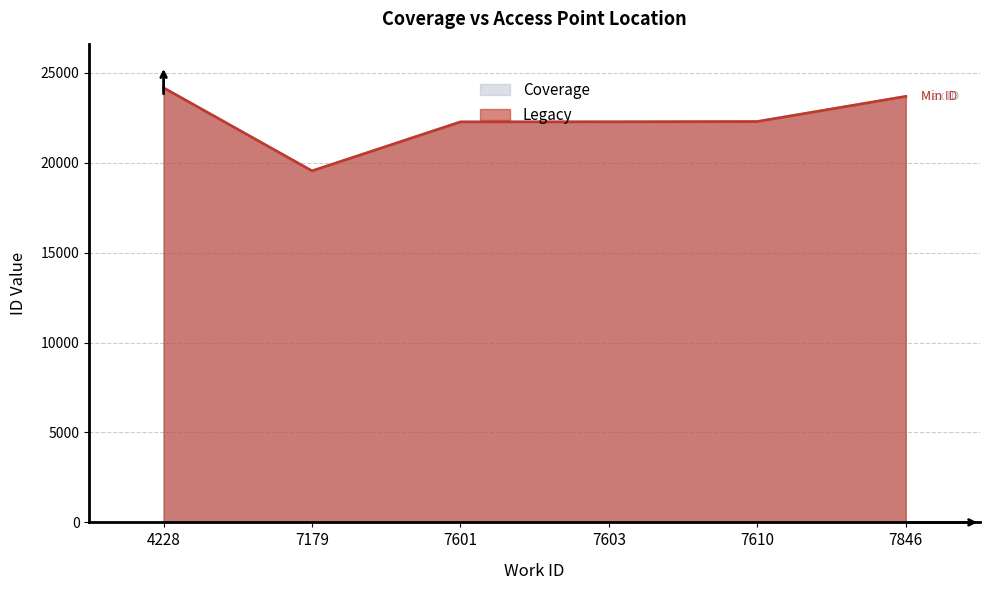

At which label does Coverage reach its minimum?

7179